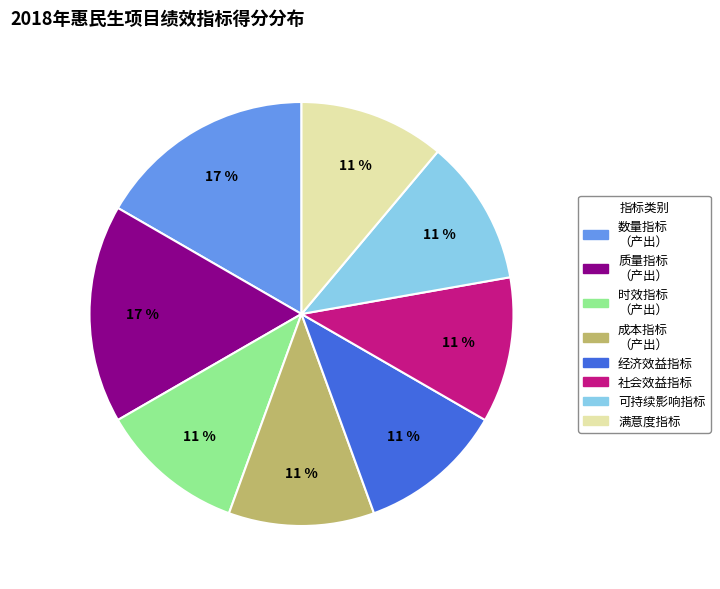

To the nearest percent, what is the difference between the largest and smallest slice percentages?

6%